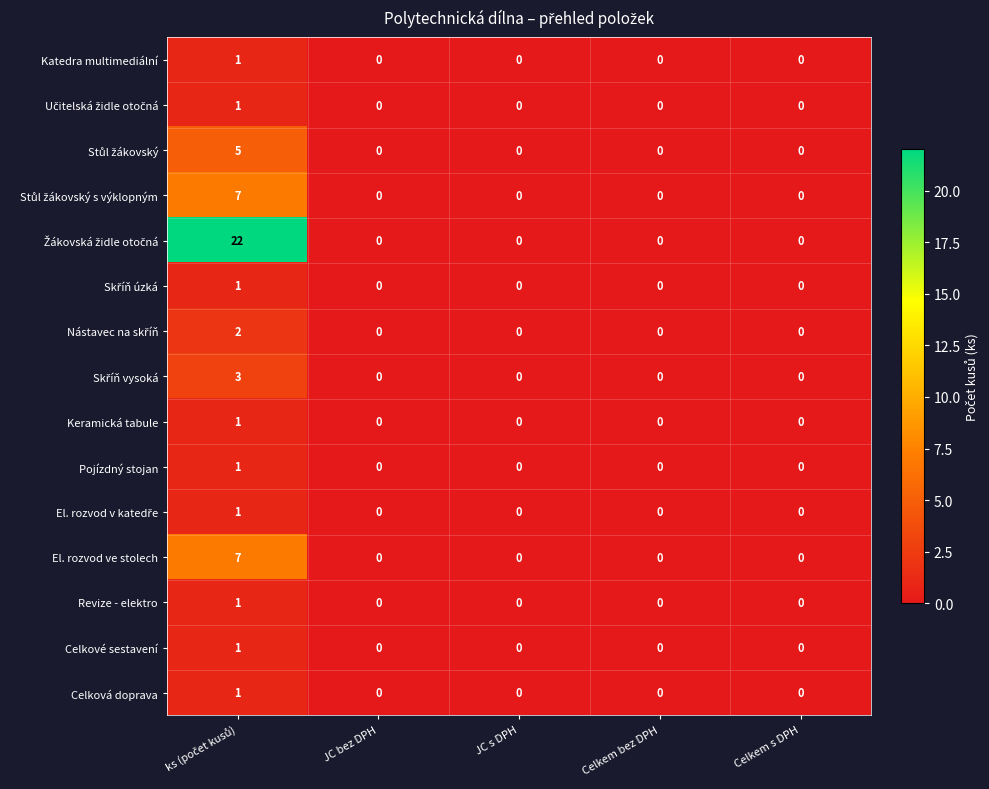

What is the maximum value shown in the chart?

22